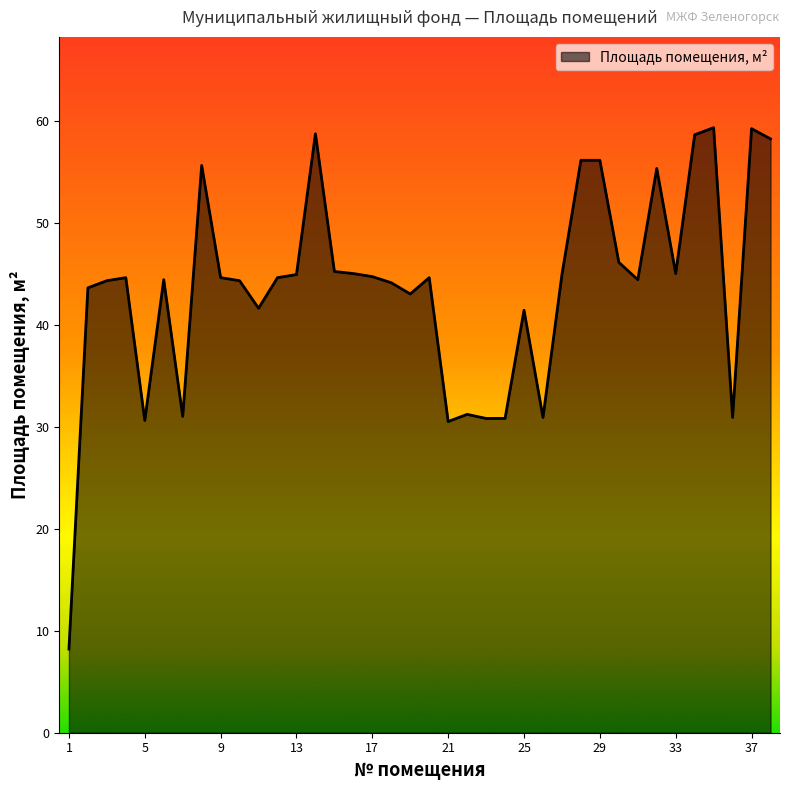

Does the chart have visible grid lines?

No